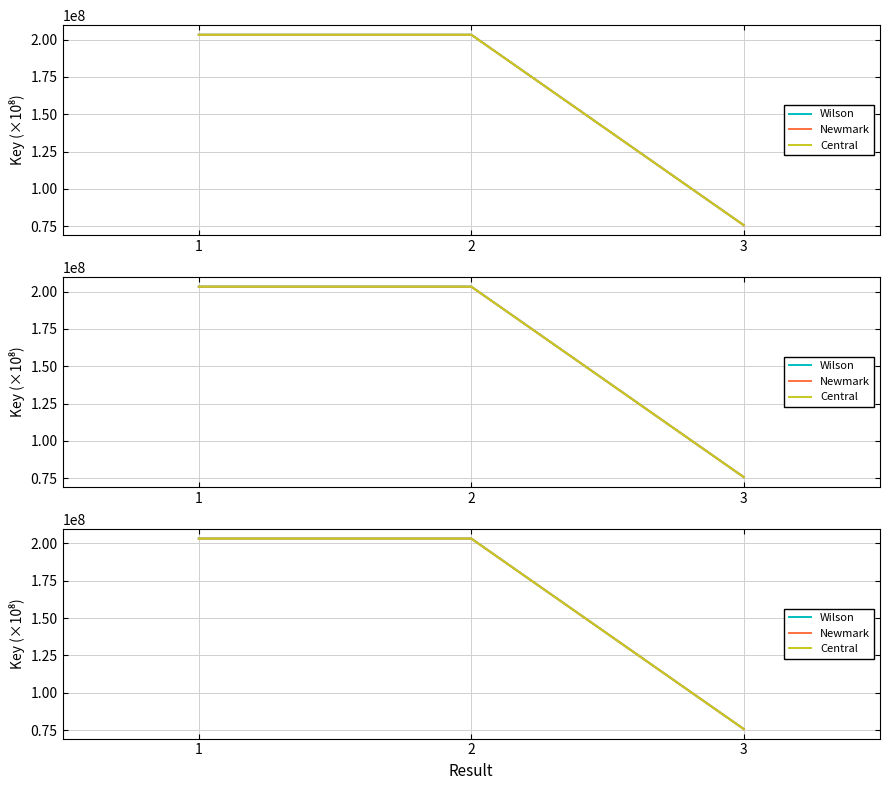

Rank the series at 1 from lowest to highest value.

Central, Newmark, Wilson